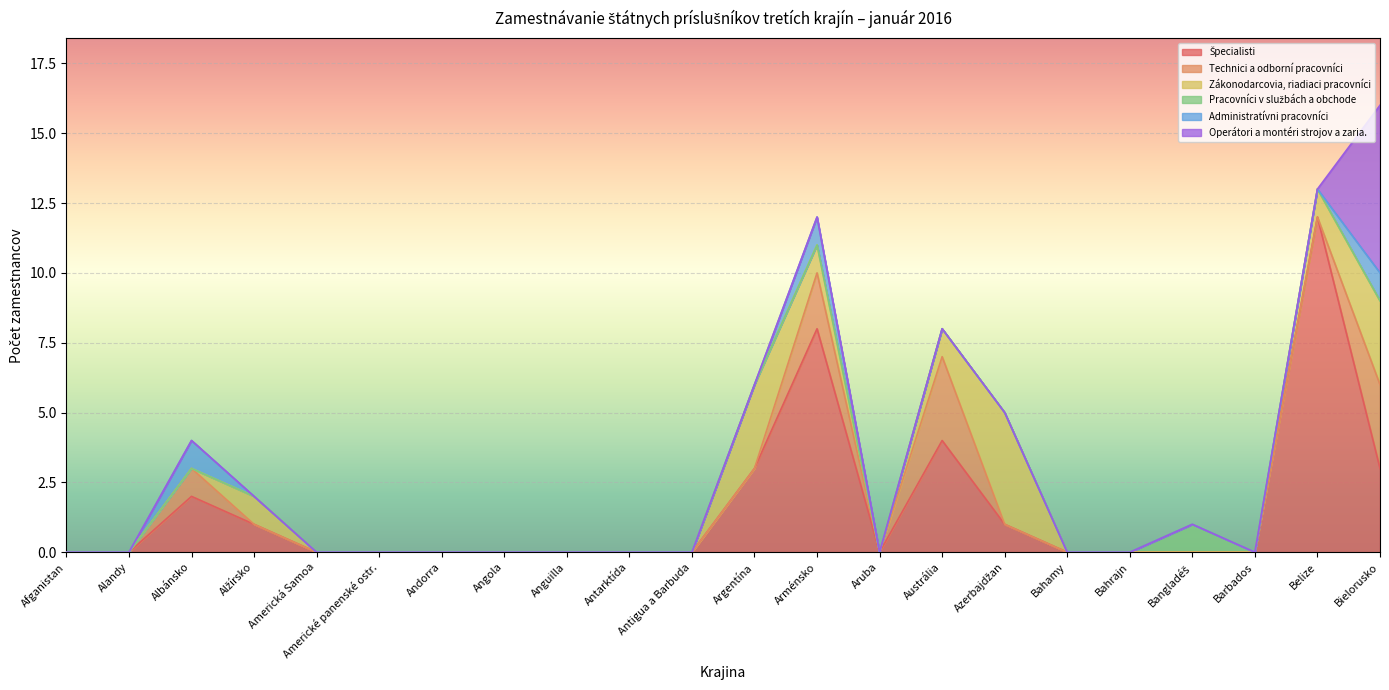

At which label is Technici a odborní pracovníci closest to 1?

Albánsko